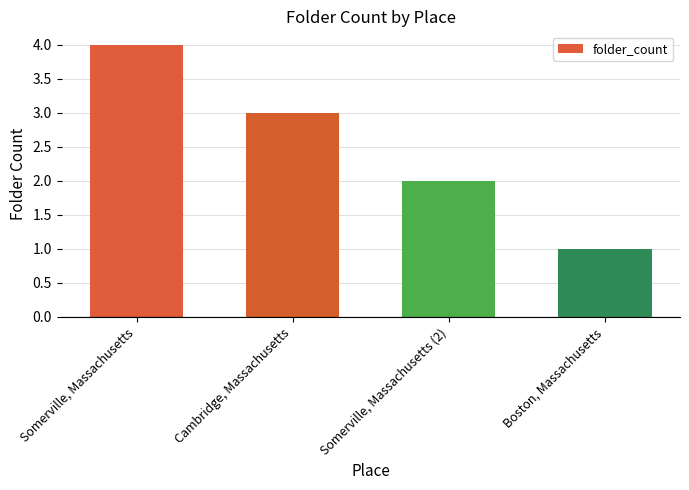

Which label corresponds to the smallest value in the chart?

Boston, Massachusetts